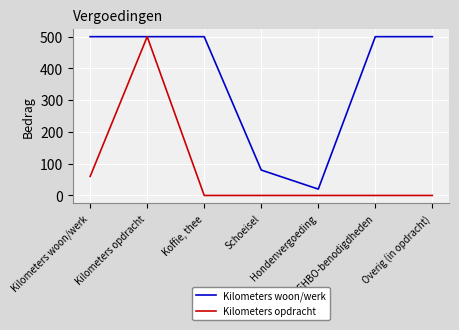

What is the maximum value shown in the chart?

500